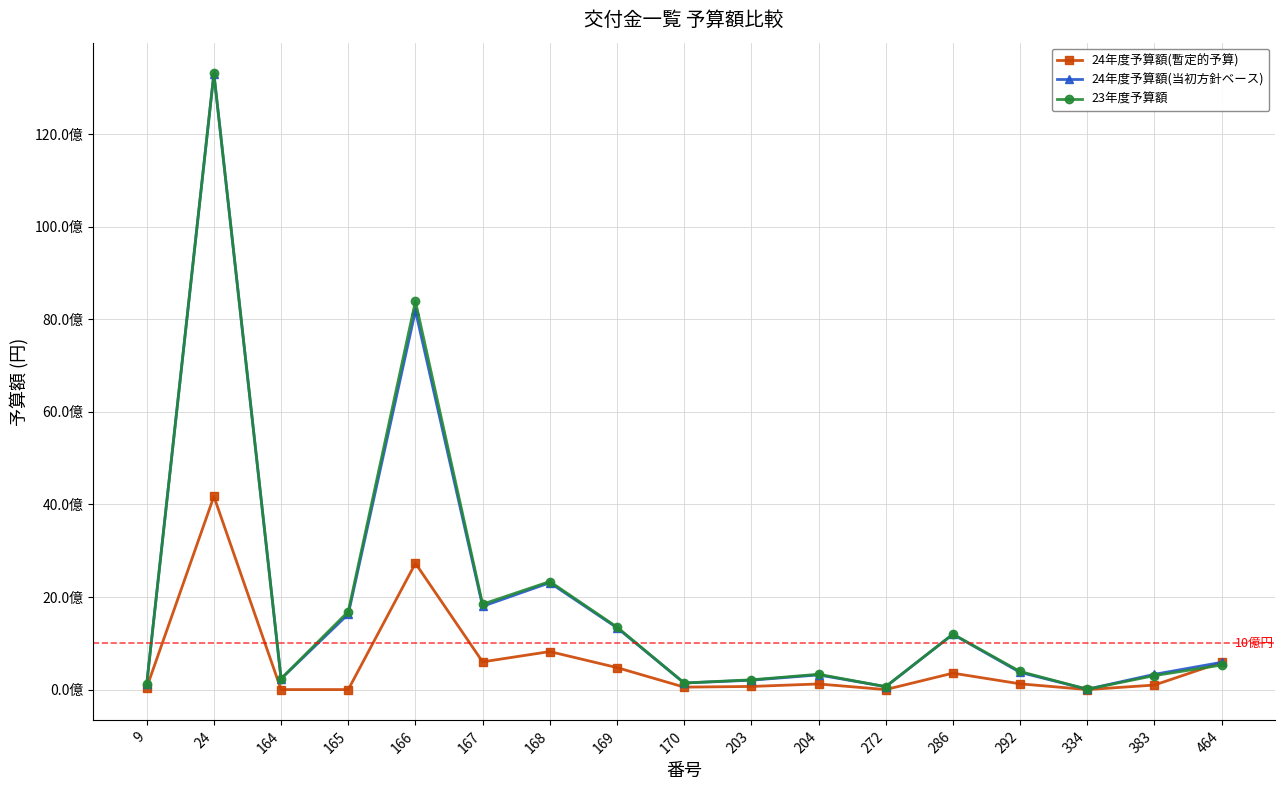

Does the chart have visible grid lines?

Yes